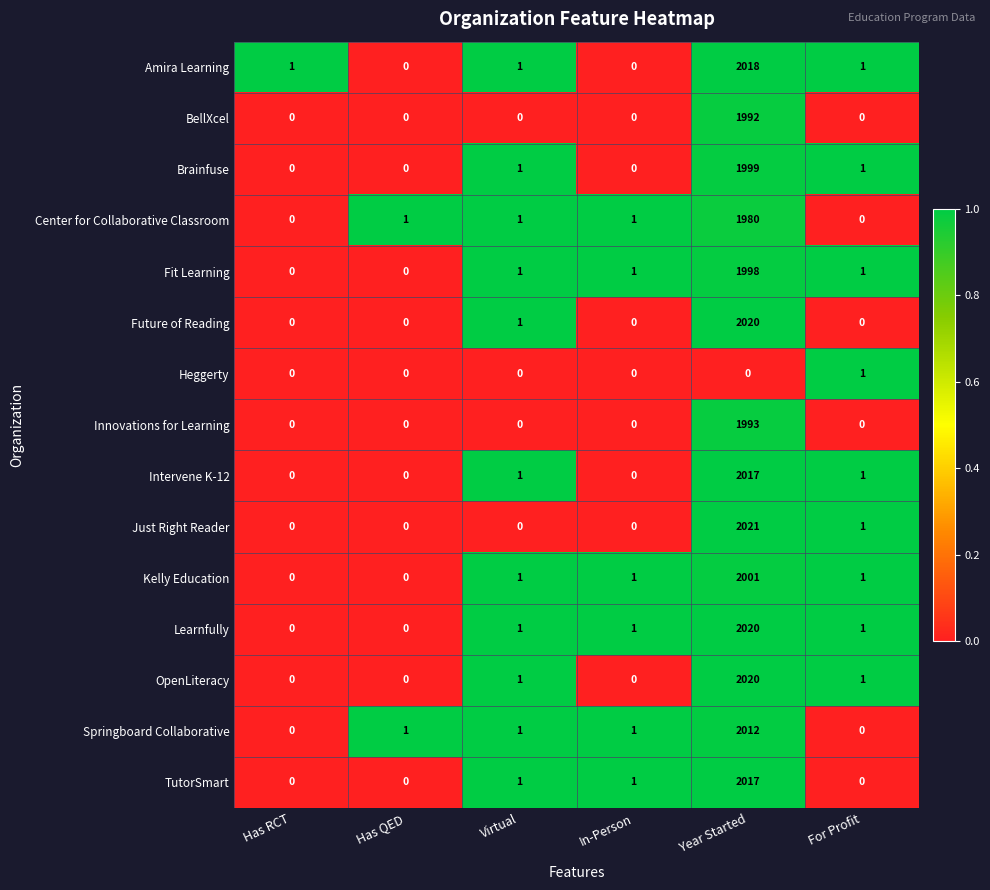

What is the greatest value displayed?

2021